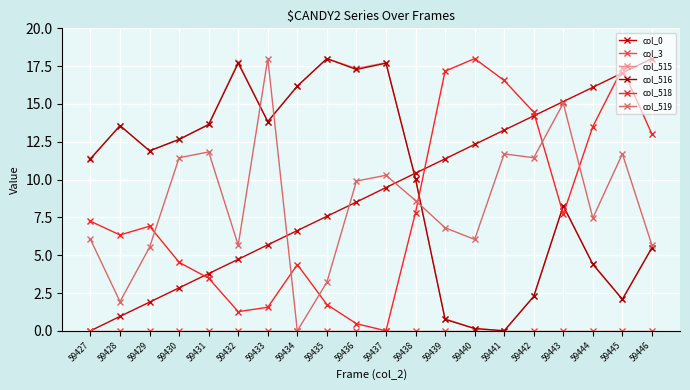

What is the difference between the maximum and minimum values in the col_516 series?

18.0